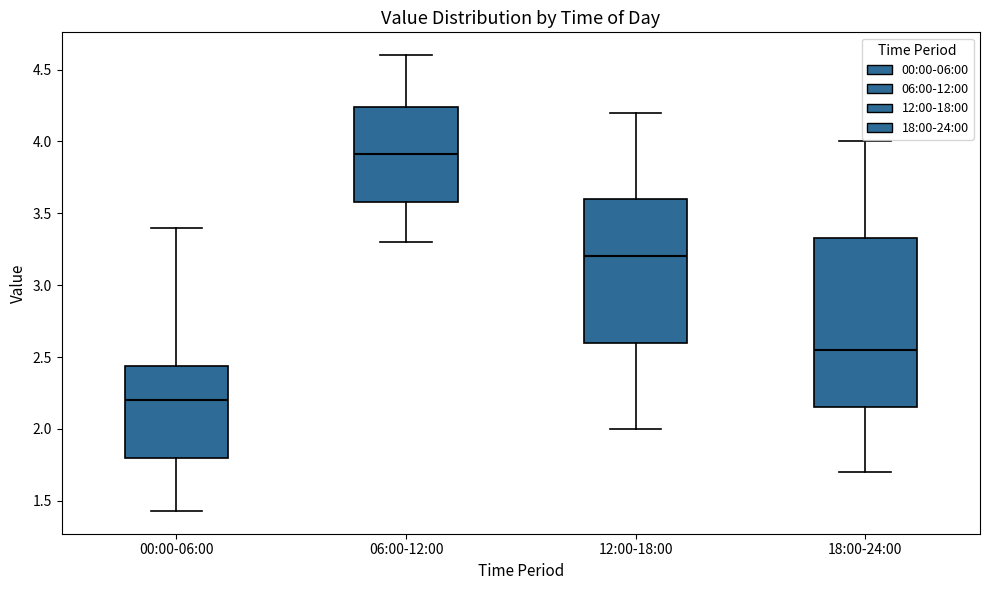

Reading left to right, read every box against the y-axis: the position of its median line, the range the box covers, and the ends of its whiskers. The values are not printed on the chart, so give them approximately, as read against the axis.

00:00-06:00: median 2.20, box 1.80 to 2.45, whiskers 1.45 to 3.40
06:00-12:00: median 3.90, box 3.60 to 4.25, whiskers 3.30 to 4.60
12:00-18:00: median 3.20, box 2.60 to 3.60, whiskers 2.00 to 4.20
18:00-24:00: median 2.55, box 2.15 to 3.35, whiskers 1.70 to 4.00